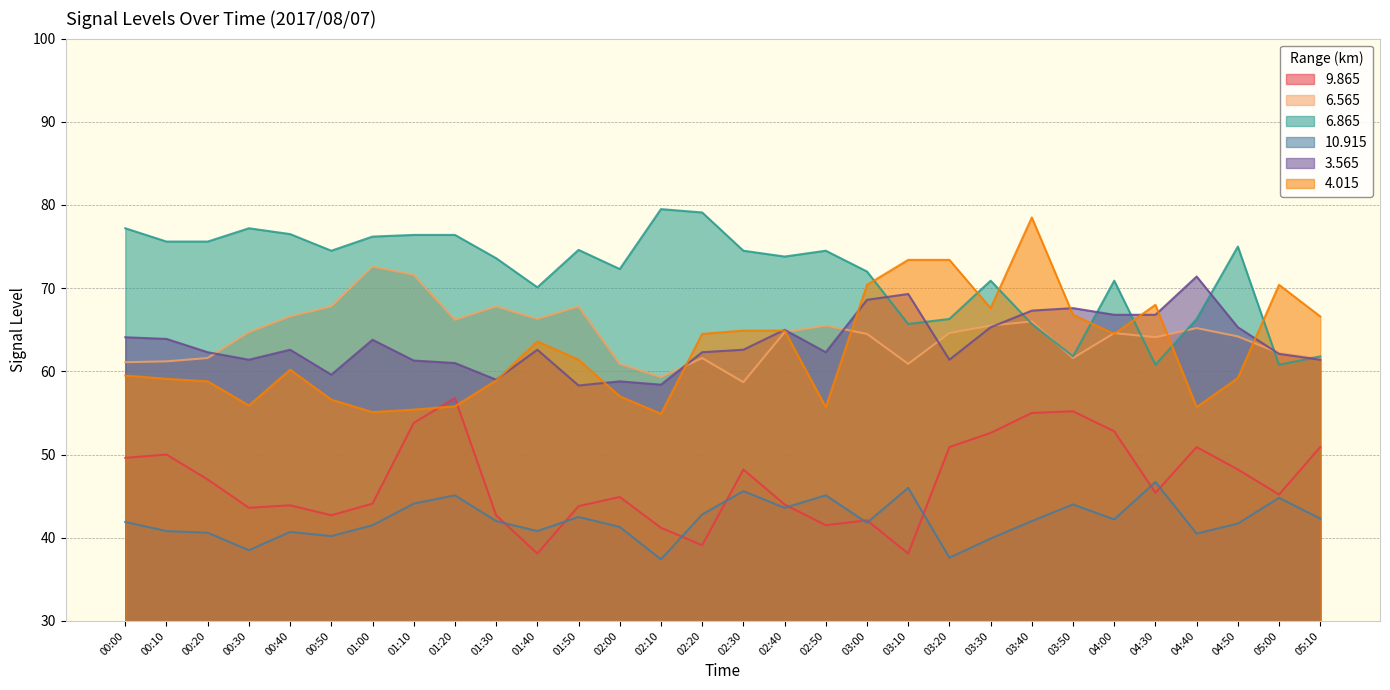

What is the label of the 16th point from the right?

02:20